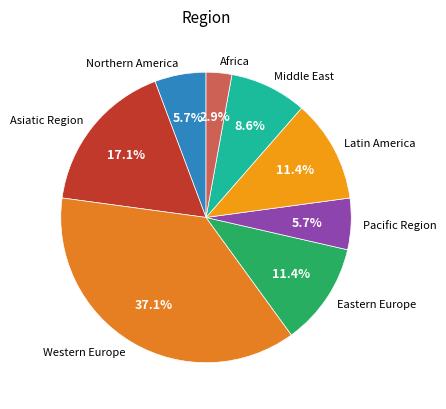

Which category has the biggest portion of the pie?

Western Europe